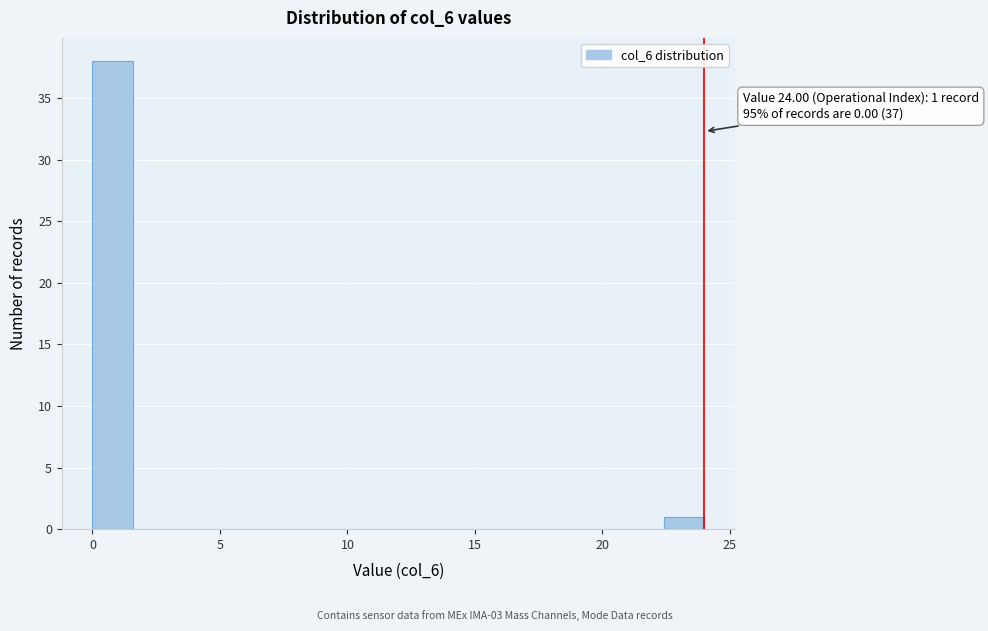

Around what value on the x-axis is the tallest bar? Give the approximate position of its centre, as read against the axis.

1.0